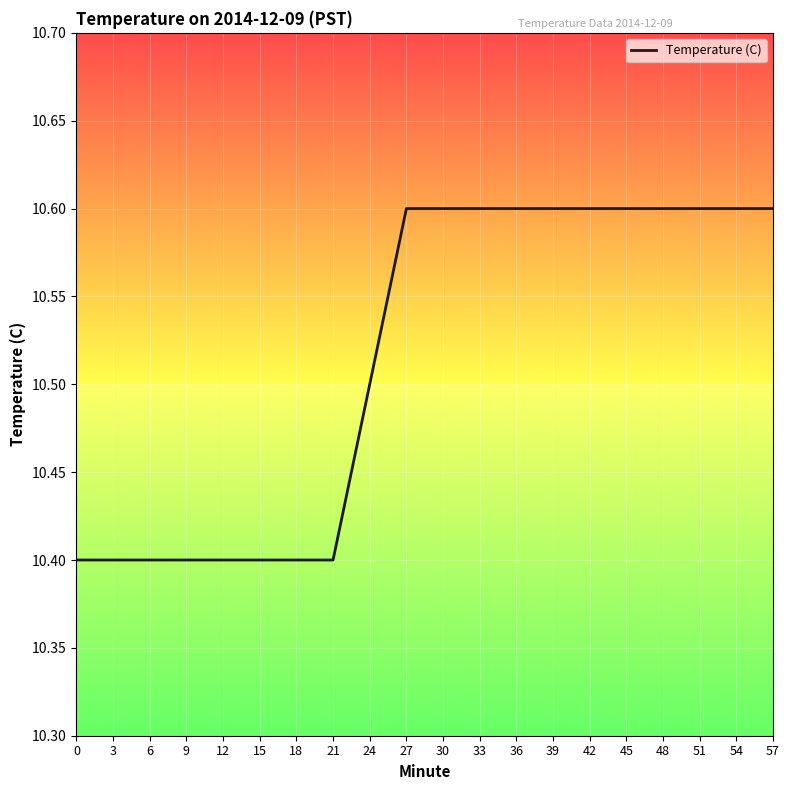

Does the chart display data point markers on the line(s)?

No